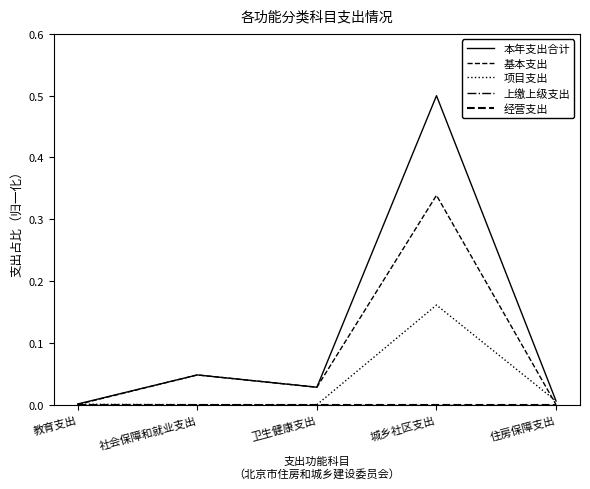

Which category has the highest value across all series?

城乡社区支出